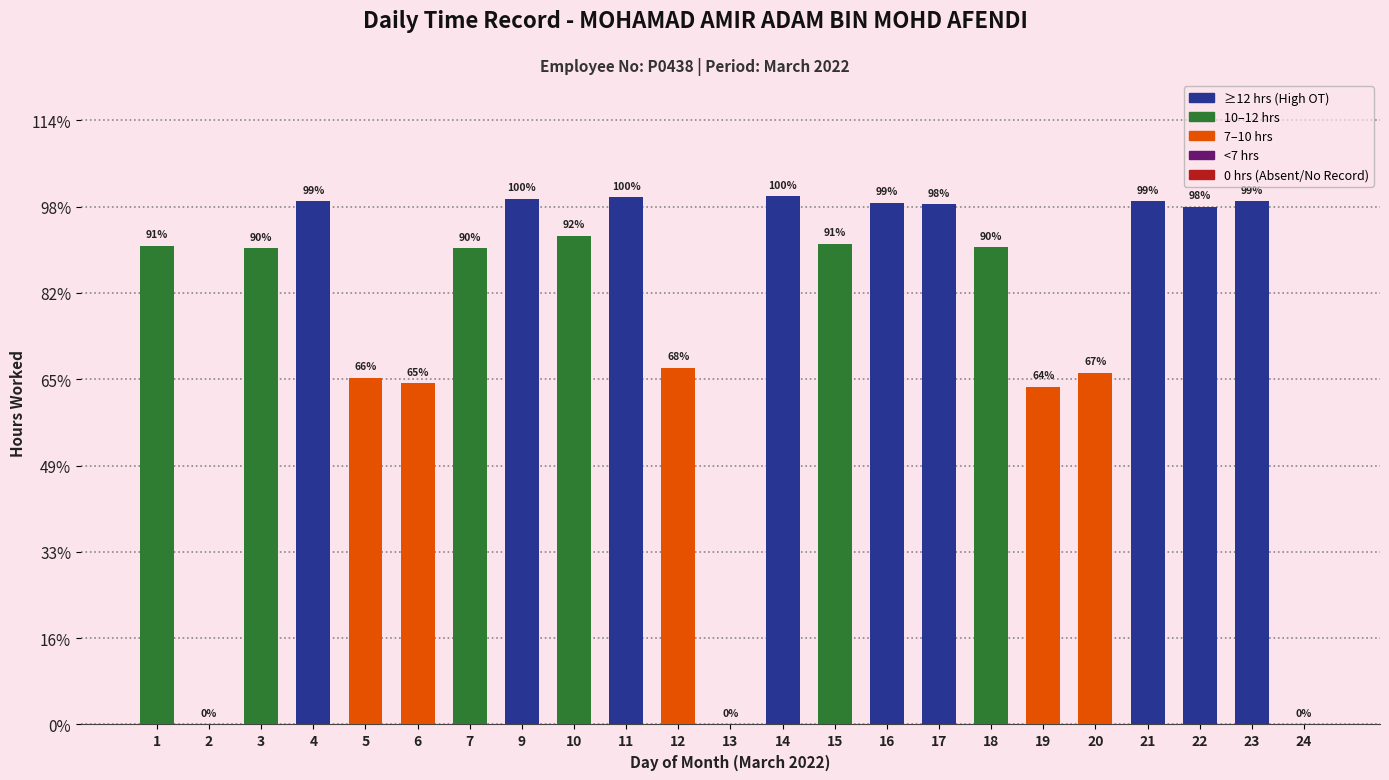

Approximately how many times larger is the value at 4 compared to 17?

1.0